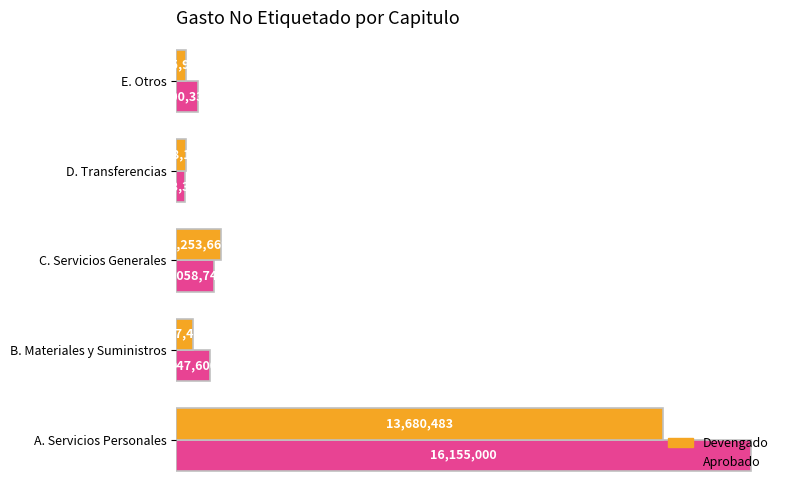

What is the sum of the Devengado values at E. Otros and A. Servicios Personales?

13946410.6